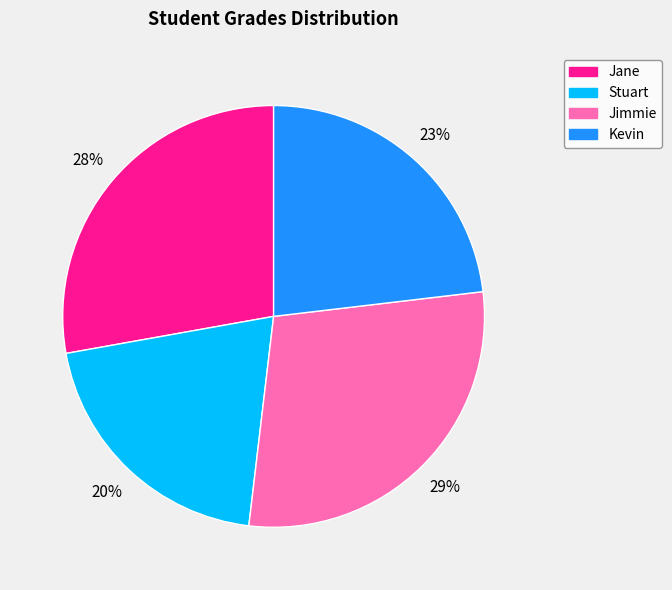

Is the sum of Jimmie and Jane greater than half?

Yes